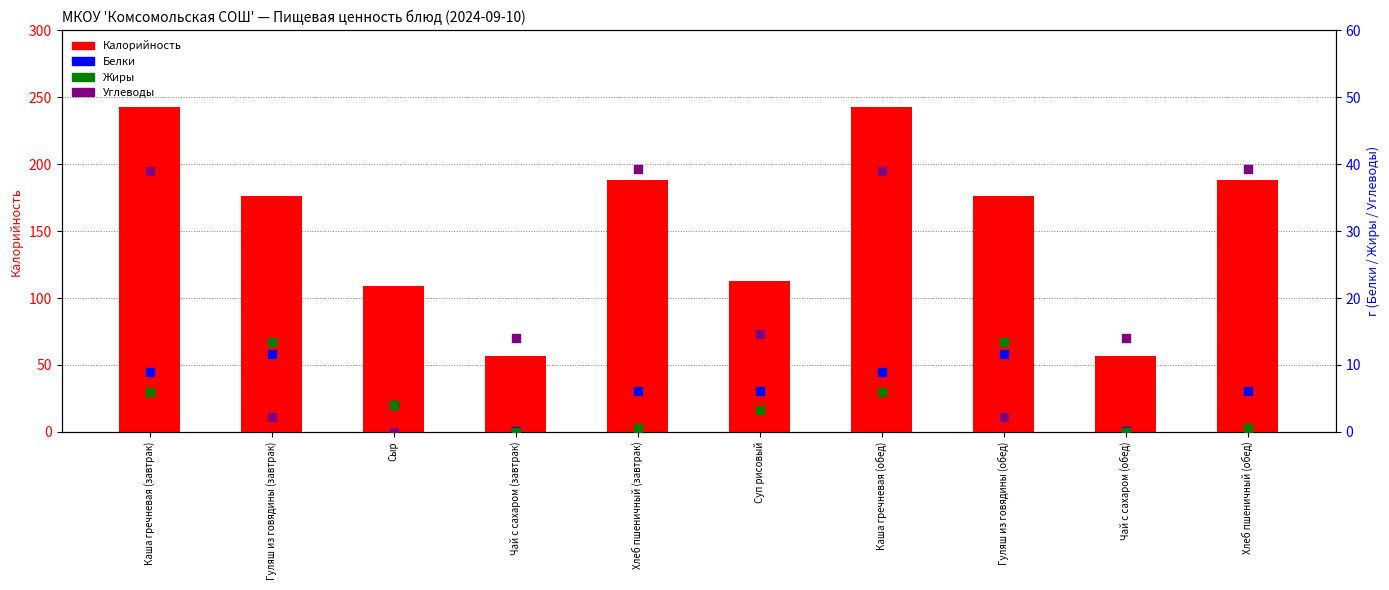

Which series contains the highest Y value?

Калорийность